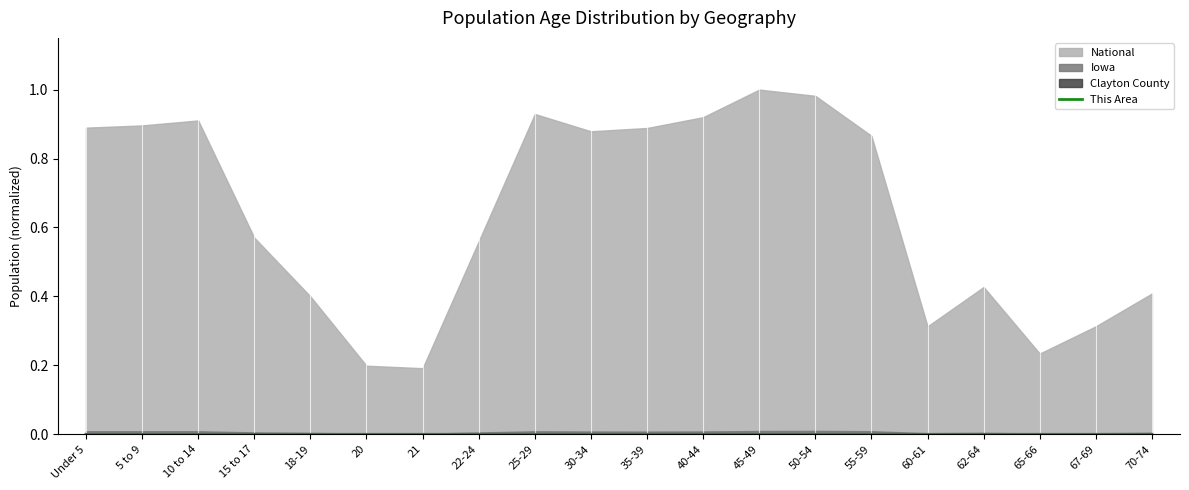

At which category does the data reach its first local valley?

21